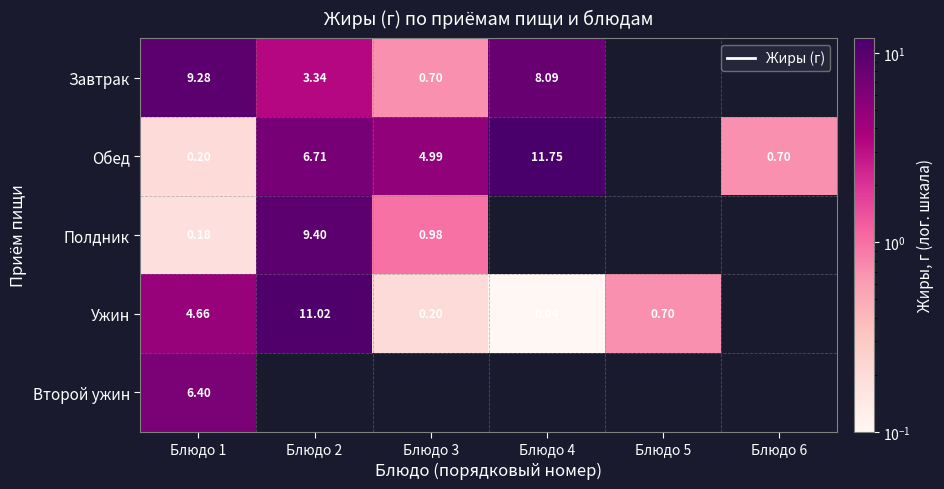

At Блюдо 1, list the series in order from largest to smallest.

Завтрак, Второй ужин, Ужин, Обед, Полдник